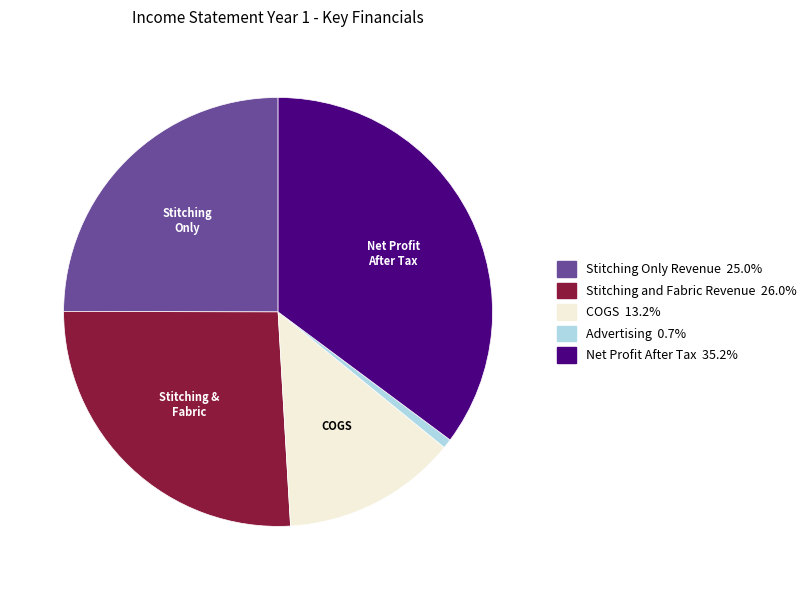

True or false: Stitching and Fabric Revenue accounts for 35% of the total.

False